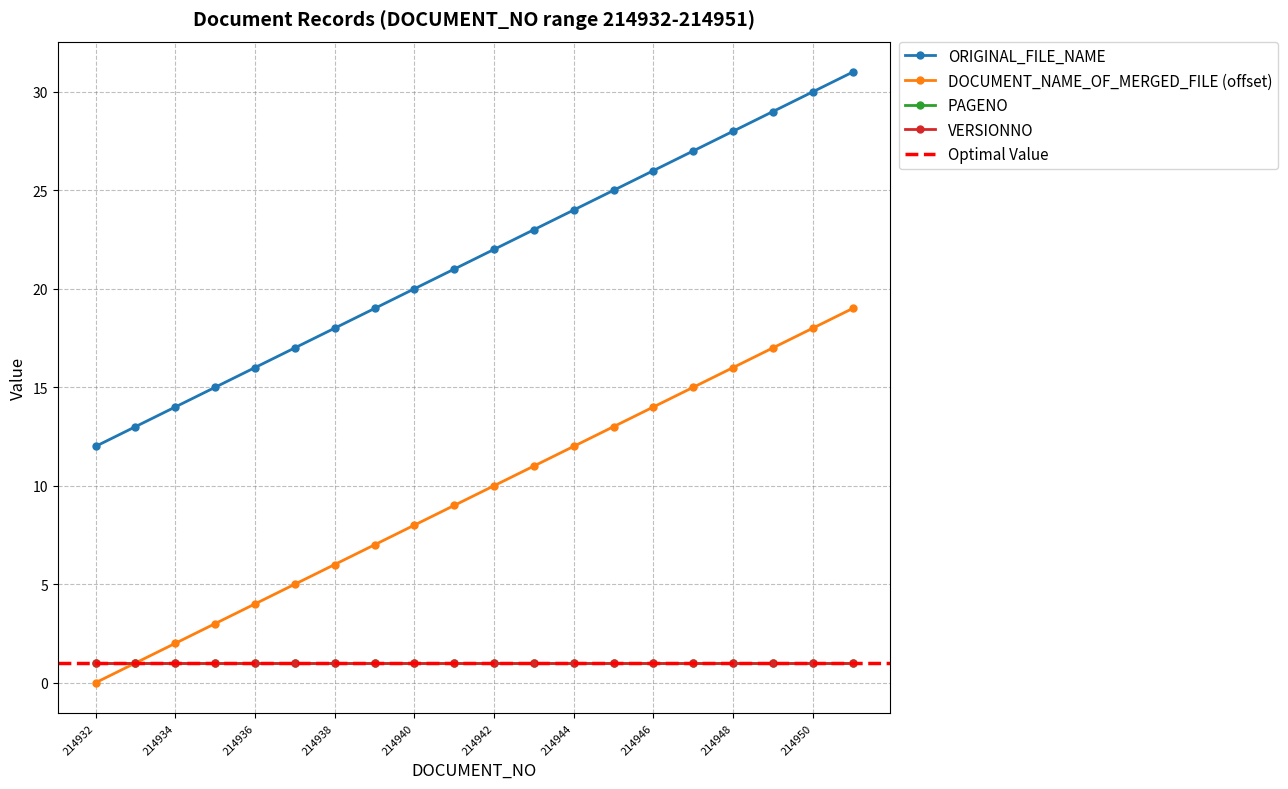

True or false: ORIGINAL_FILE_NAME and DOCUMENT_NAME_OF_MERGED_FILE cross at least once.

False